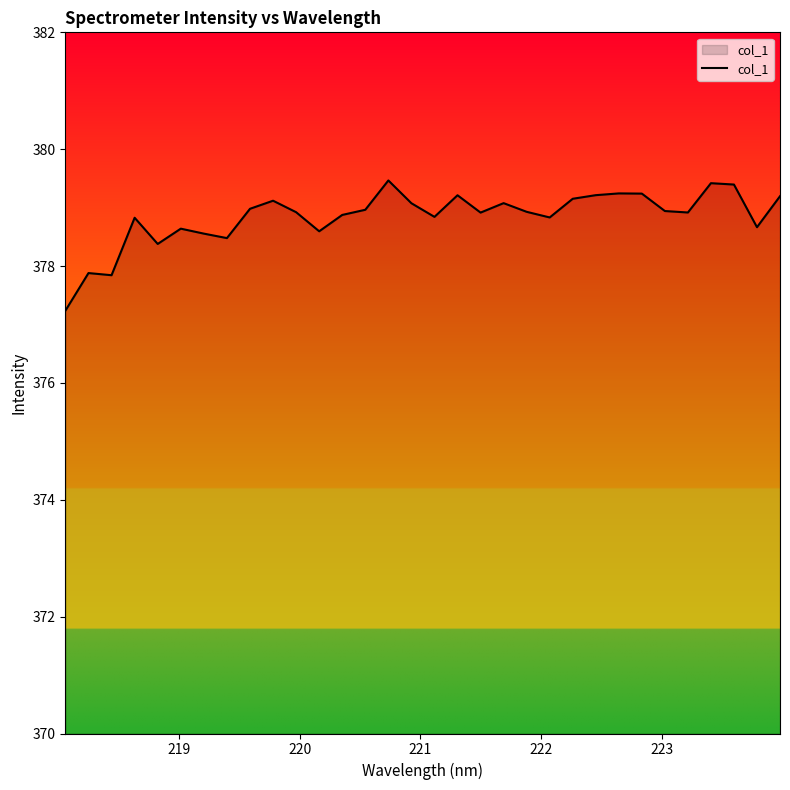

What is the difference between the maximum and minimum values?

2.2